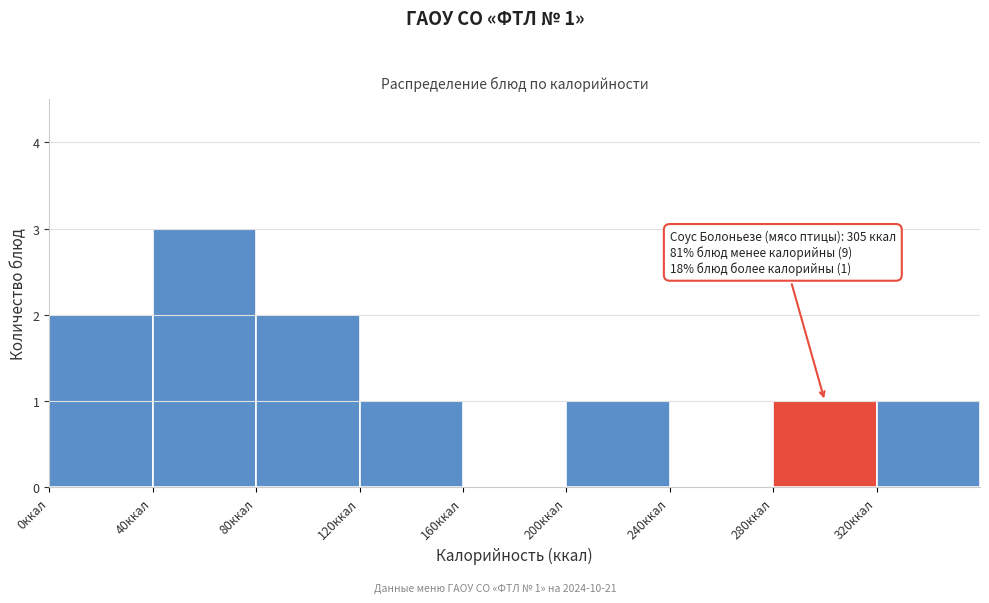

Which range on the x-axis has the tallest bar?

40 to 80